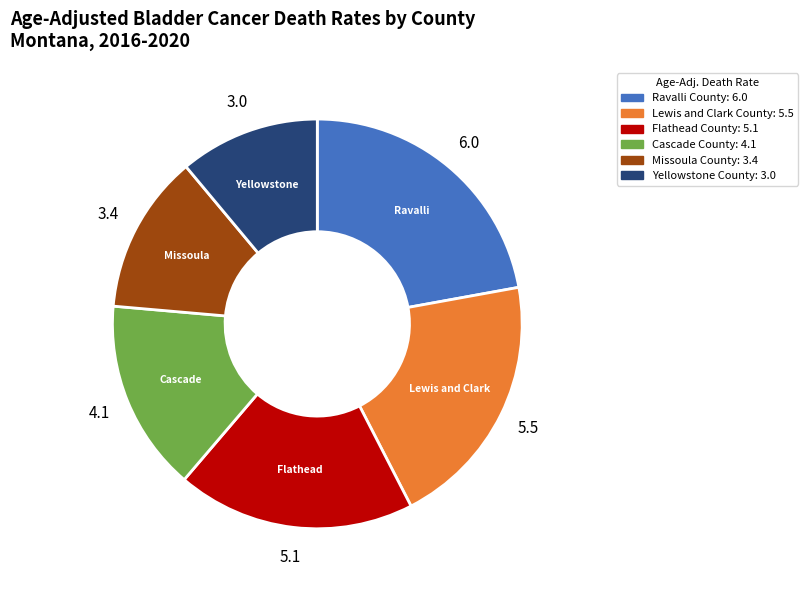

True or false: Yellowstone County accounts for 19% of the total.

False